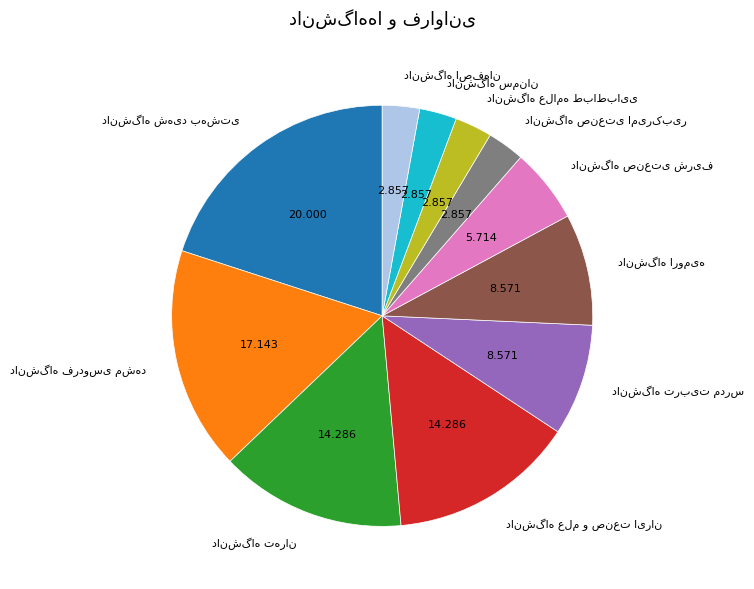

Is there a majority slice in this chart?

No